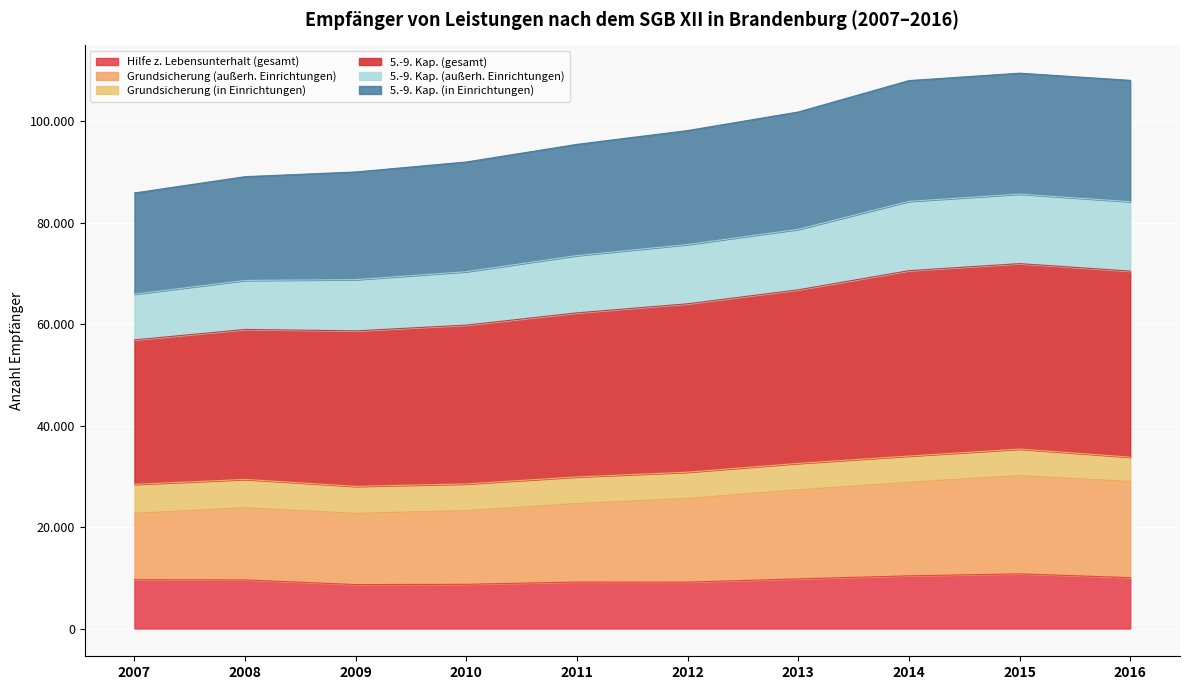

True or false: 5.-9. Kap. (außerh. Einrichtungen) and 5.-9. Kap. (gesamt) intersect in this chart.

False